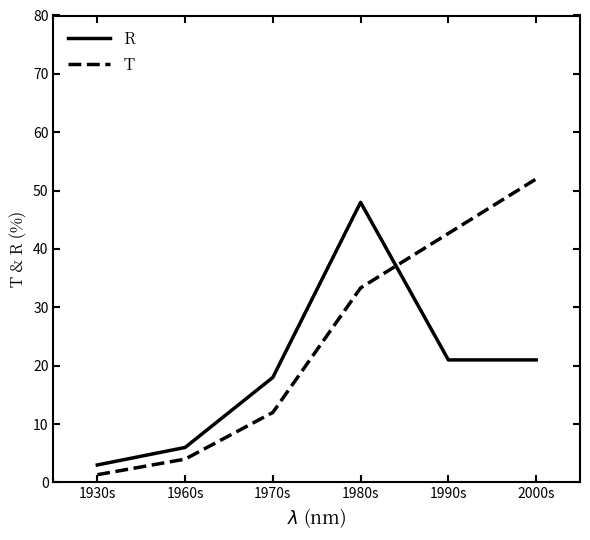

Is this an area chart (filled region under the line)?

No